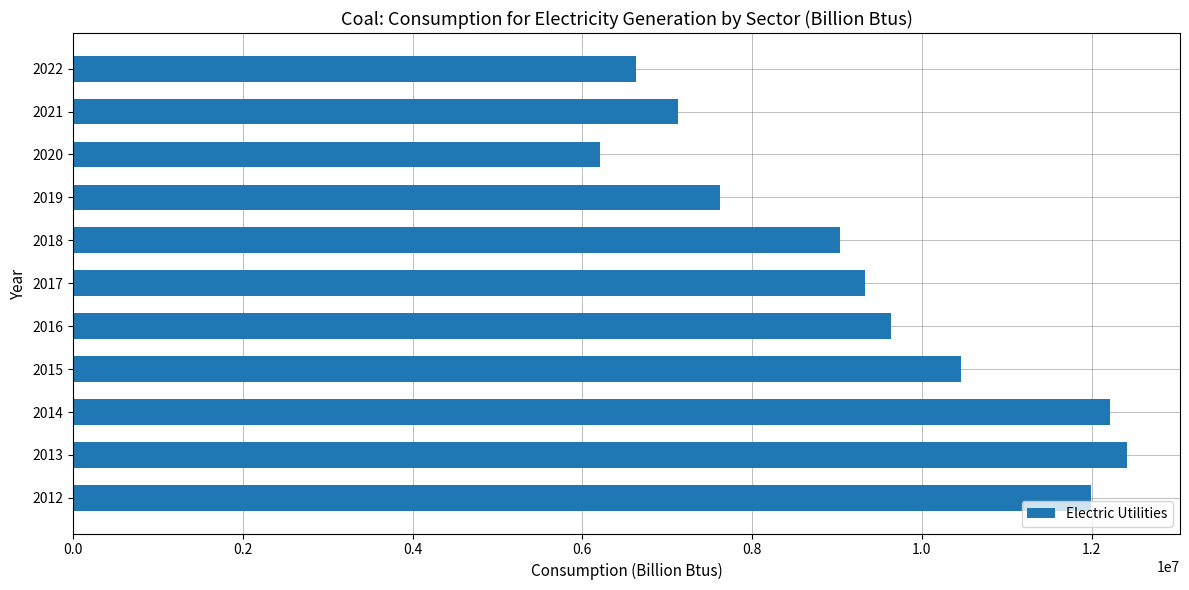

What is the approximate value at 2022, to the nearest 50?

6636800